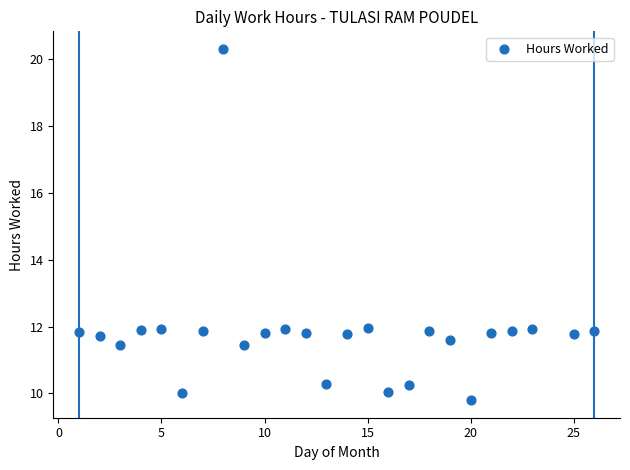

What is the range of X values (max minus min)?

25.0